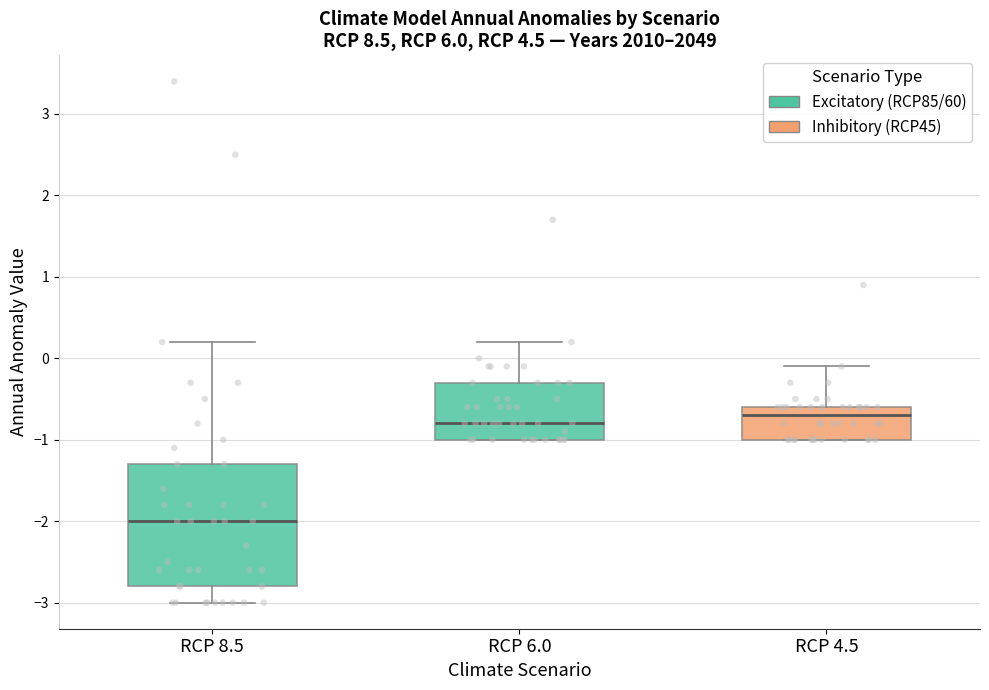

Reading left to right, transcribe this box plot: for each box, give where its median line is, the range the box spans, and where its two whiskers end, as read against the y-axis. The values are not printed on the chart, so give them approximately, as read against the axis.

RCP 8.5: median -2.0, box -2.8 to -1.3, whiskers -3.0 to 0.2
RCP 6.0: median -0.8, box -1.0 to -0.3, whiskers -1.0 to 0.2
RCP 4.5: median -0.7, box -1.0 to -0.6, whiskers -1.0 to -0.1